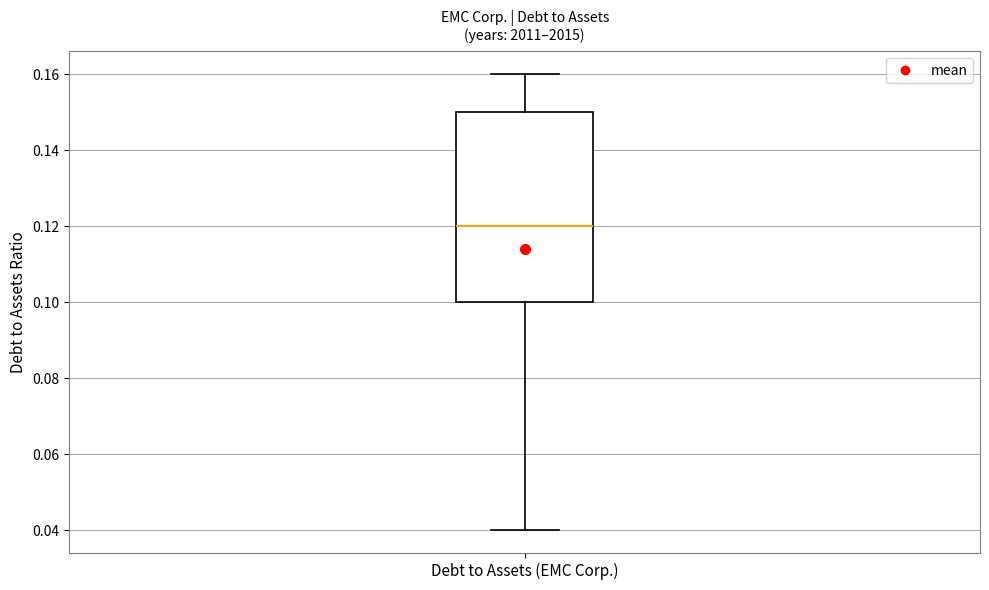

Read this box plot against the y-axis: the position of the median line, the range covered by the box, and the ends of both whiskers. The values are not printed on the chart, so give them approximately, as read against the axis.

median 0.12, box 0.10 to 0.15, whiskers 0.04 to 0.16